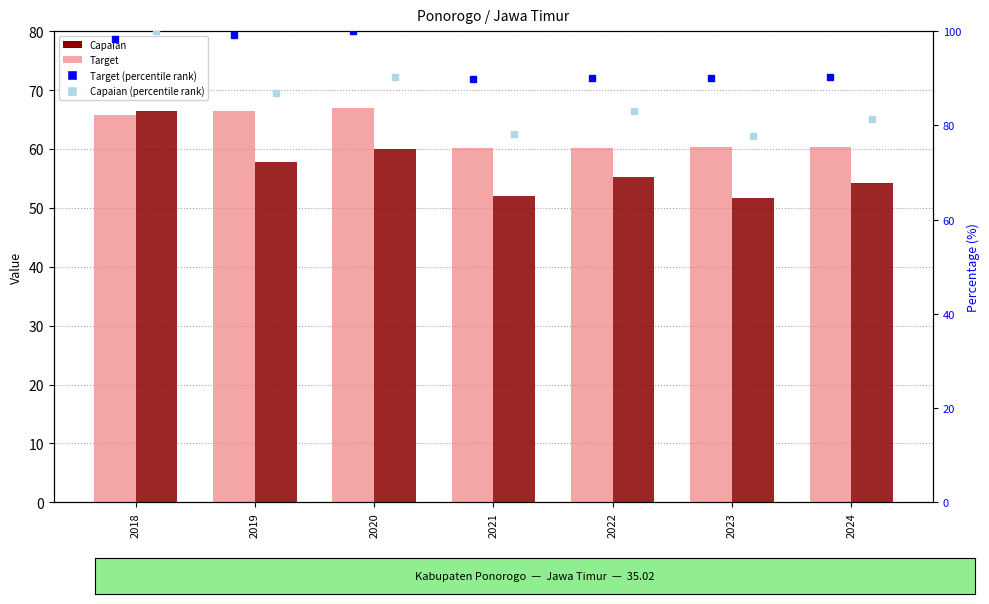

What is the difference between the maximum and minimum values in the Target (rank) series?

10.2